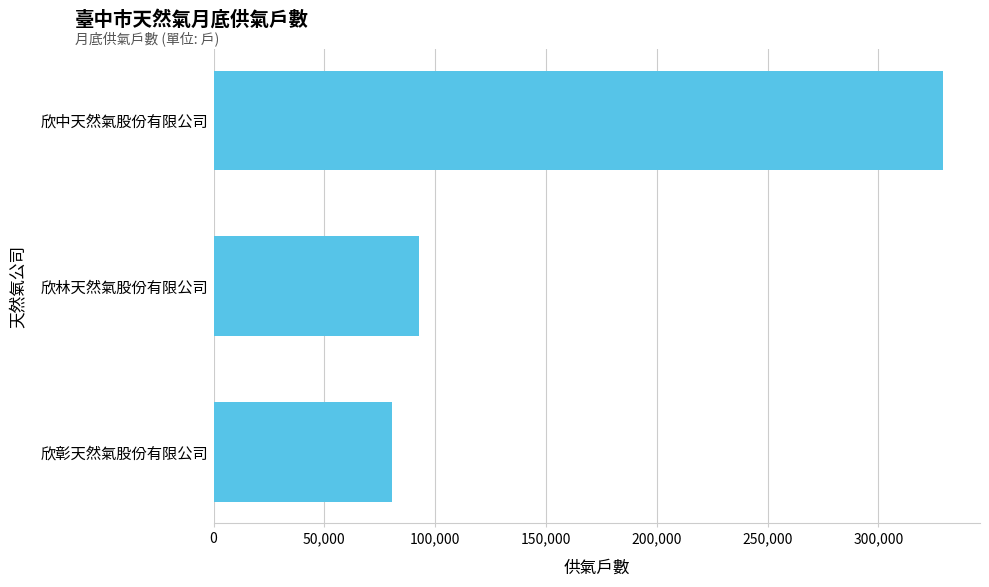

How many values are below 92593?

1